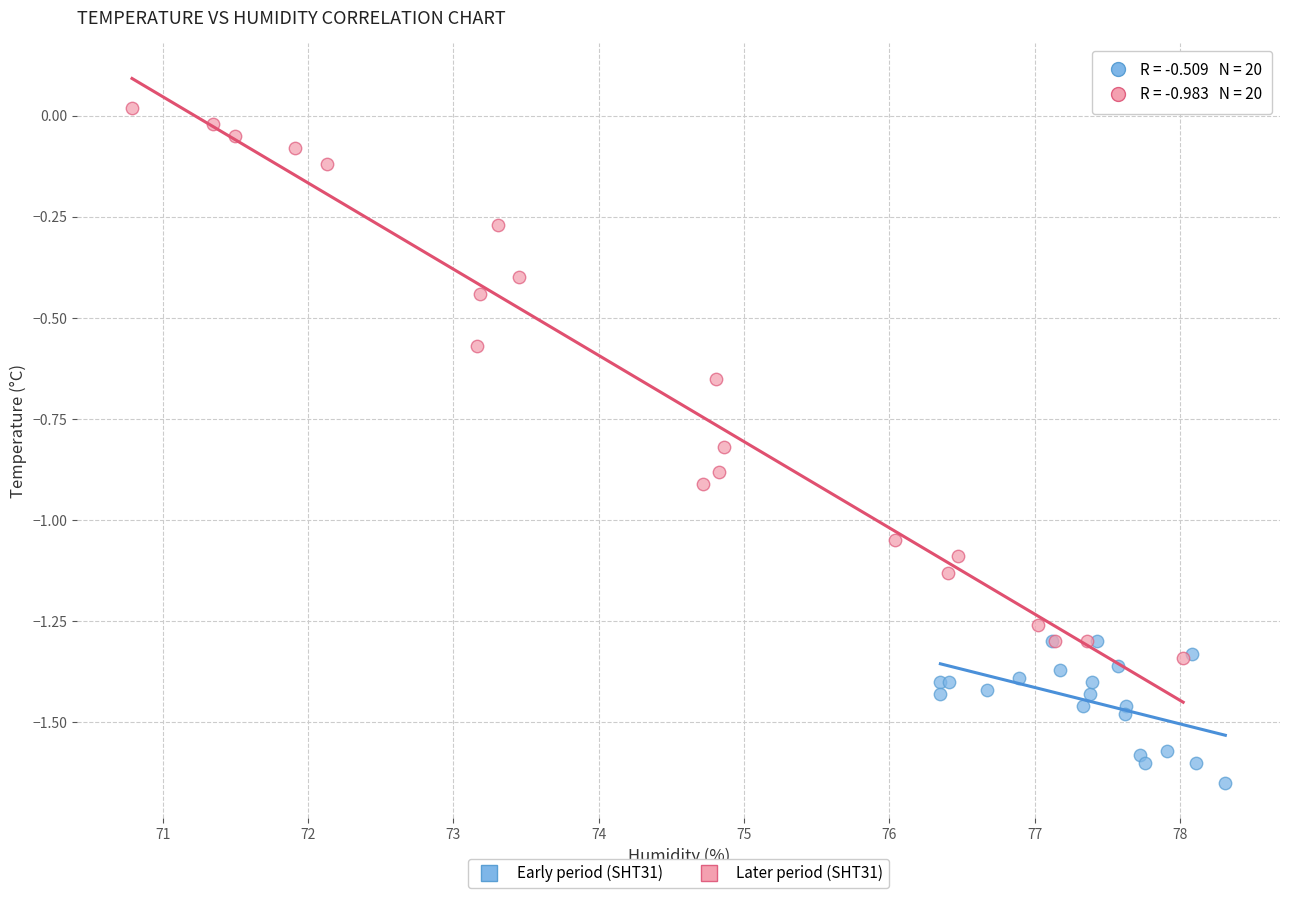

Which series reaches the minimum Y coordinate?

Early period (SHT31)